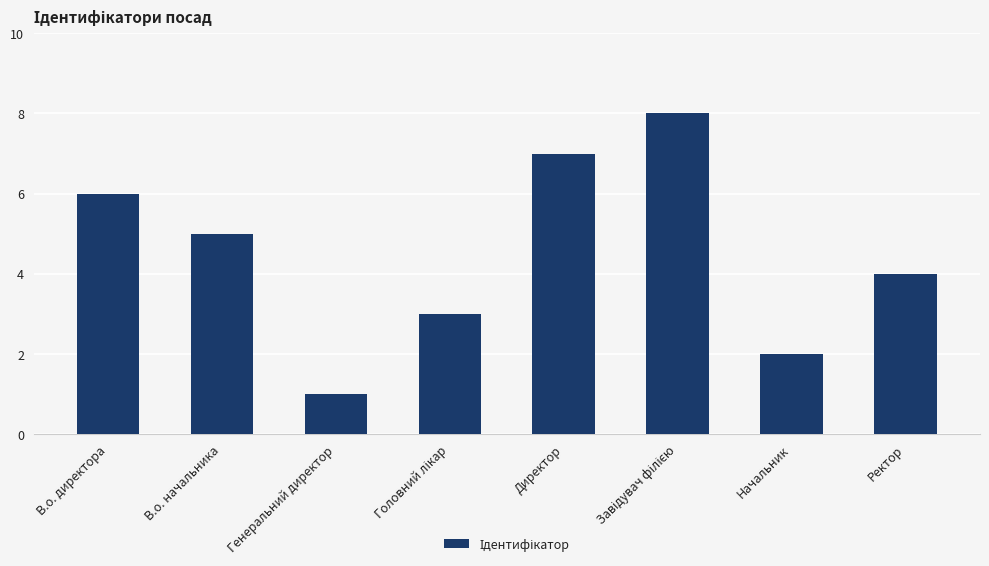

Where does the data first go above 5?

В.о. директора